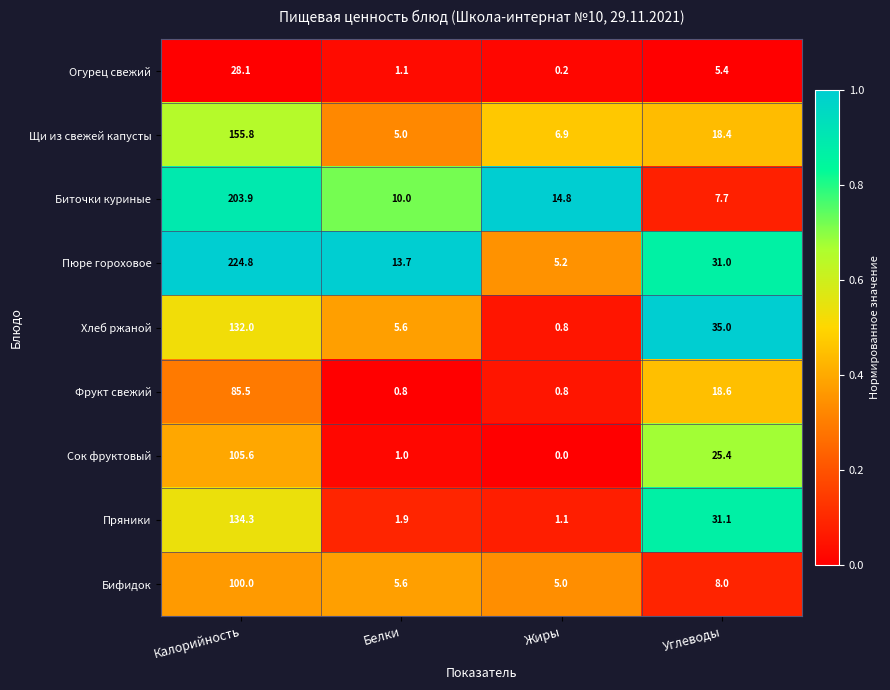

Which series changed the most between Калорийность and Белки?

Пюре гороховое